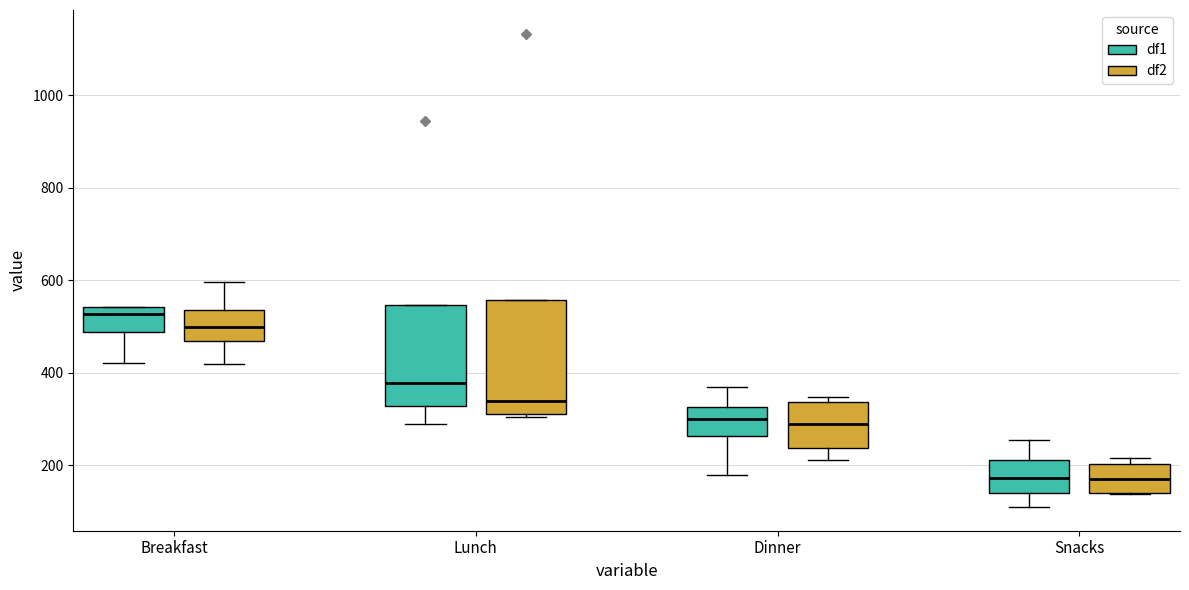

Which box has the highest median line?

Breakfast (df1)